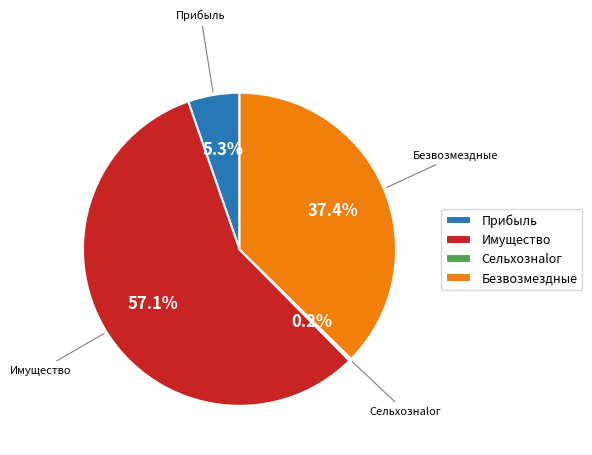

What is the largest slice in the pie chart?

Имущество